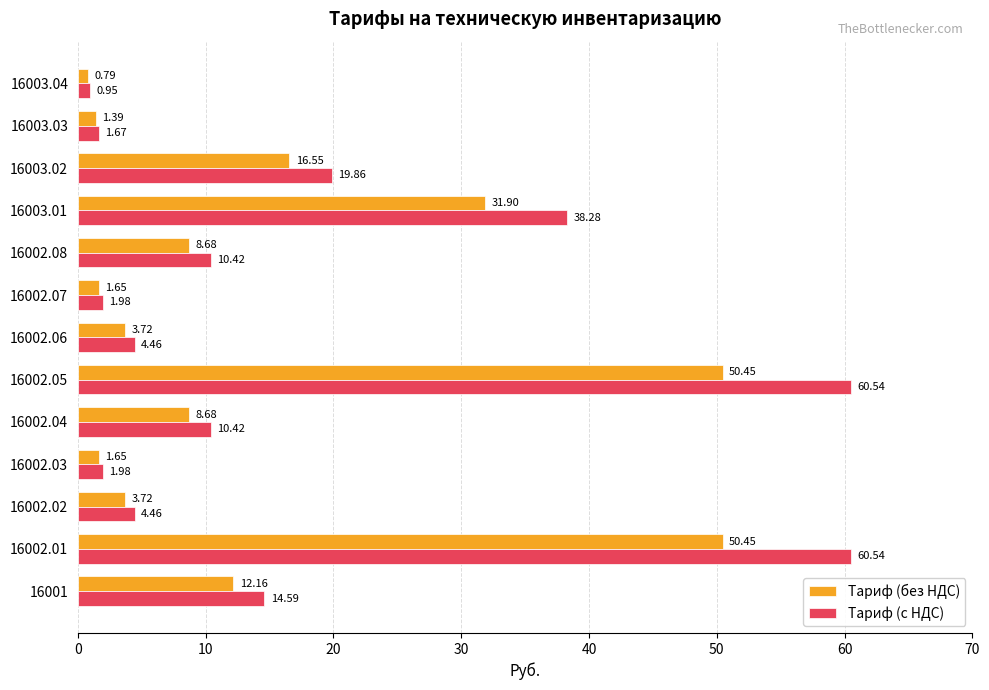

What are all the series names shown in the legend?

Тариф (без НДС), Тариф (с НДС)